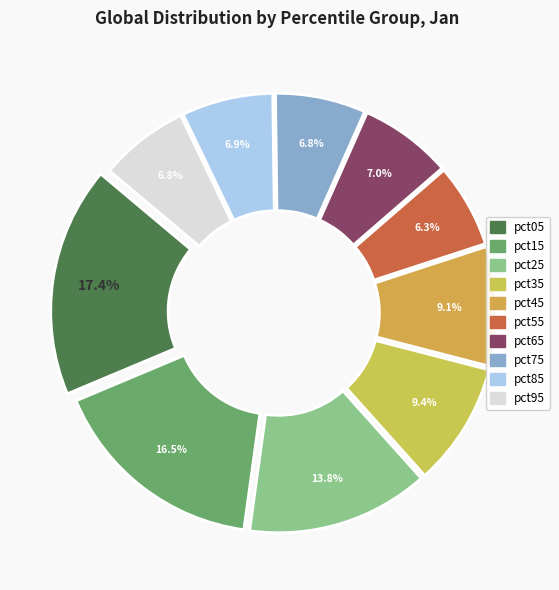

Does pct85 account for over 50% of the chart?

No